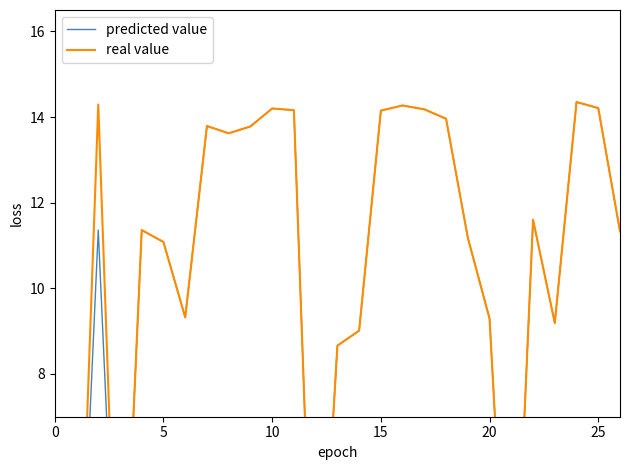

What is the difference between the maximum and minimum values in the real value series?

14.3